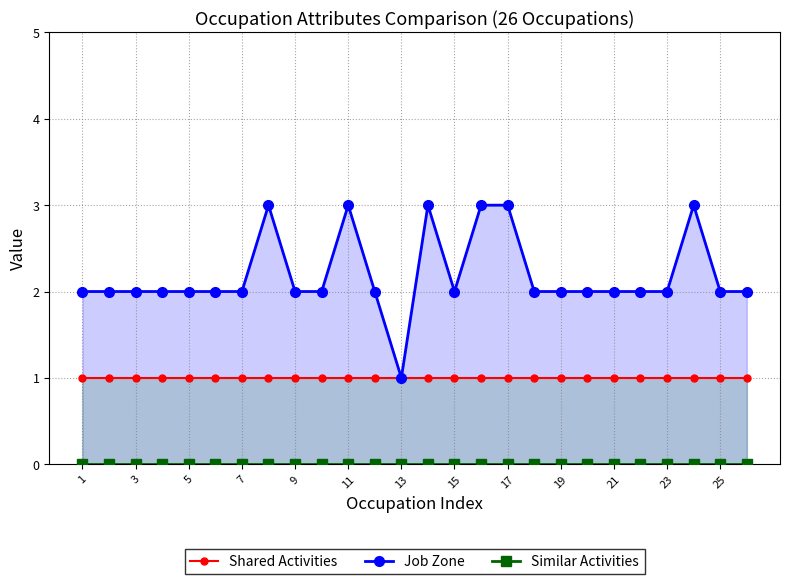

At how many categories does at least one series exceed 1?

25